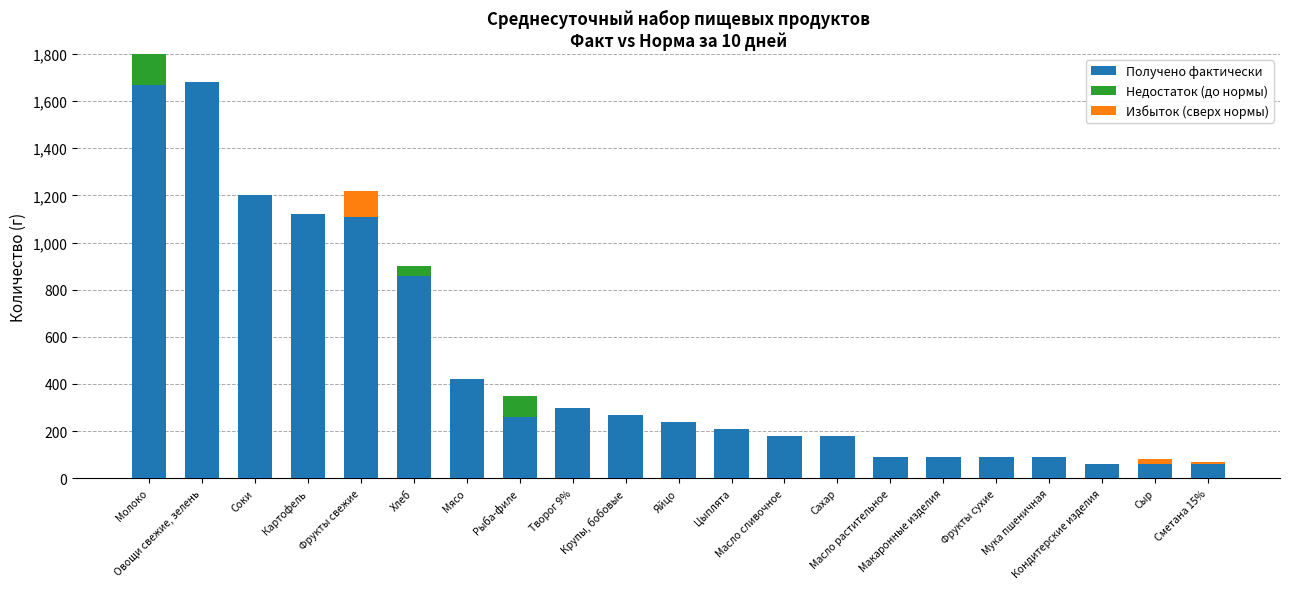

How many positive values does the Избыток (сверх нормы) series have?

3